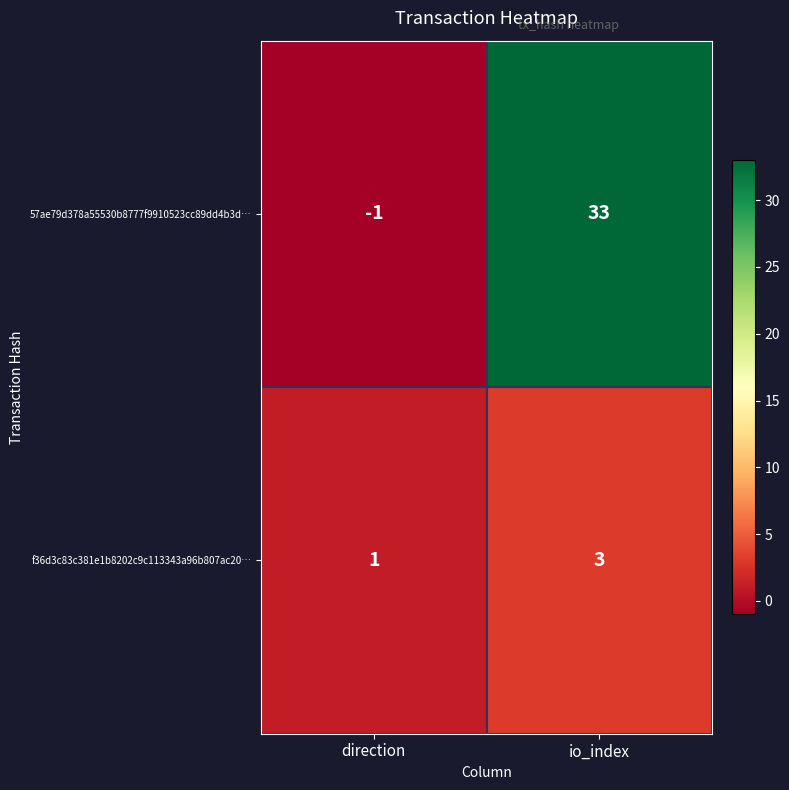

What is the average value of the 57ae79d378a55530b8777f9910523cc89dd4b3d… series?

16